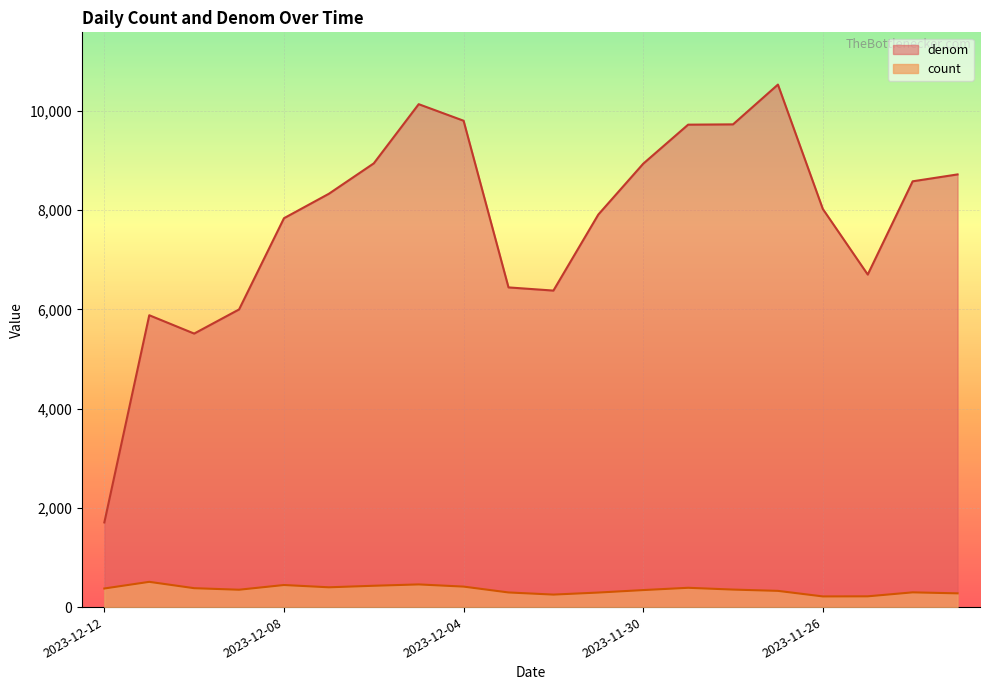

The value of count at 2023-12-10 is 654. True or false?

False